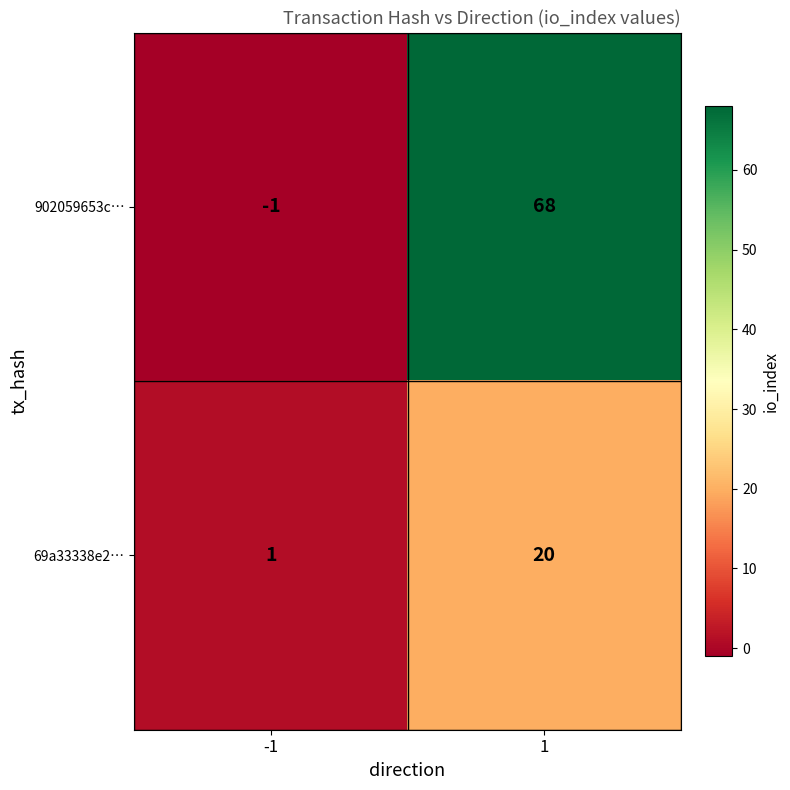

Which series has the largest range (max minus min)?

902059653c…